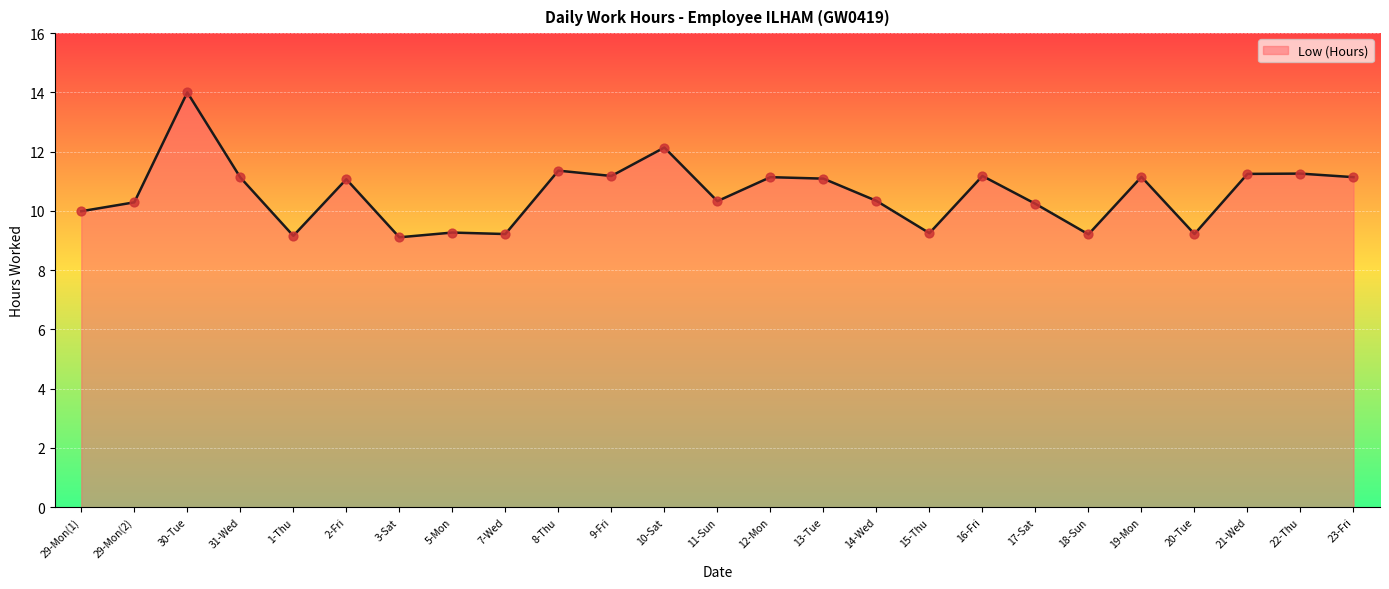

What is the change in value from 31-Wed to 5-Mon?

-1.9